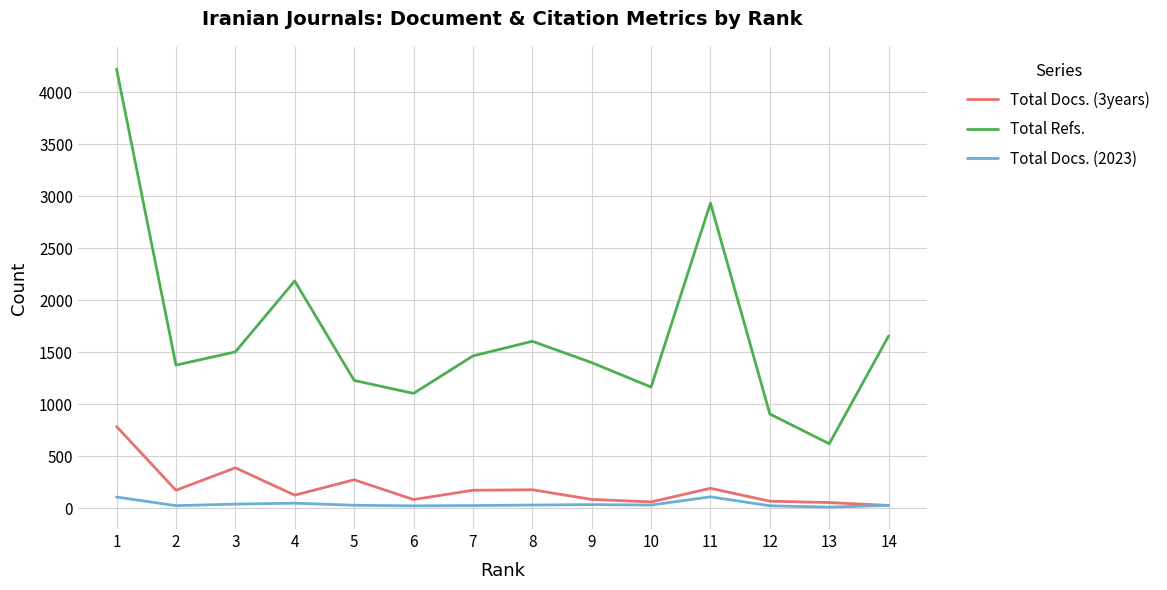

True or false: Total Refs. and Total Docs. (2023) cross at least once.

False